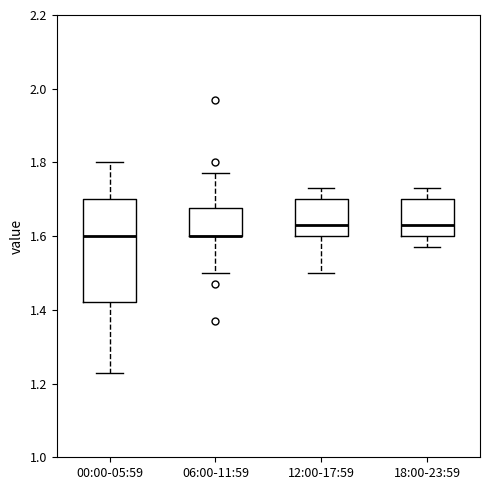

Reading left to right, transcribe this box plot: for each box, give where its median line is, the range the box spans, and where its two whiskers end, as read against the y-axis. The values are not printed on the chart, so give them approximately, as read against the axis.

00:00-05:59: median 1.60, box 1.42 to 1.70, whiskers 1.24 to 1.80
06:00-11:59: median 1.60 (drawn on the box's lower edge), box 1.60 to 1.68, whiskers 1.50 to 1.78
12:00-17:59: median 1.64, box 1.60 to 1.70, whiskers 1.50 to 1.74
18:00-23:59: median 1.64, box 1.60 to 1.70, whiskers 1.58 to 1.74